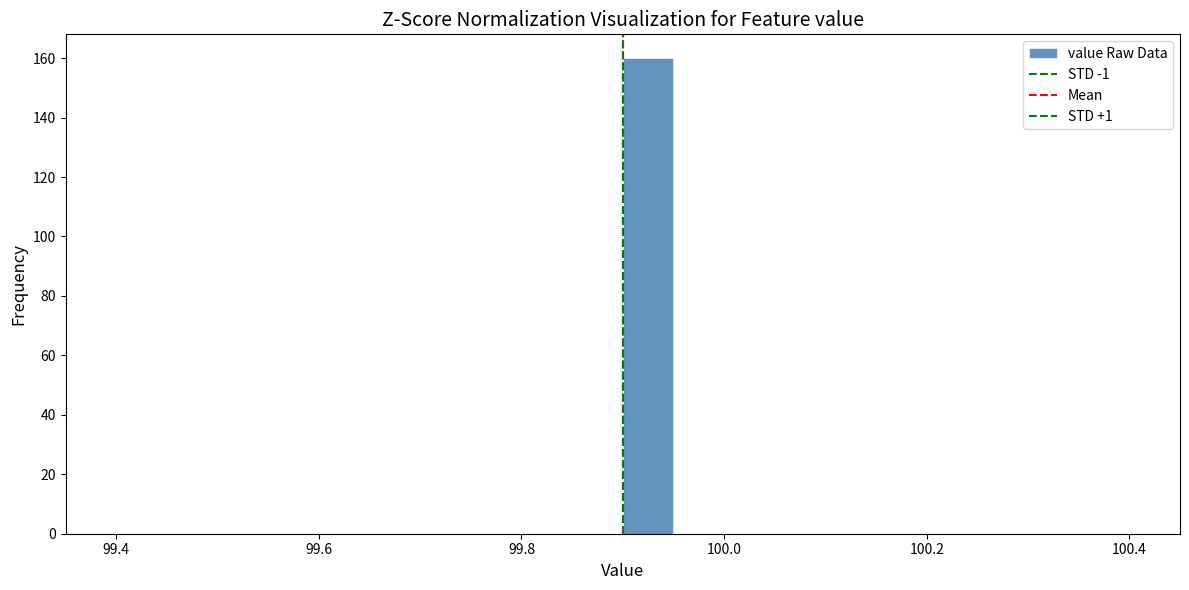

Read against the x-axis, roughly where is the centre of the tallest bar?

99.92